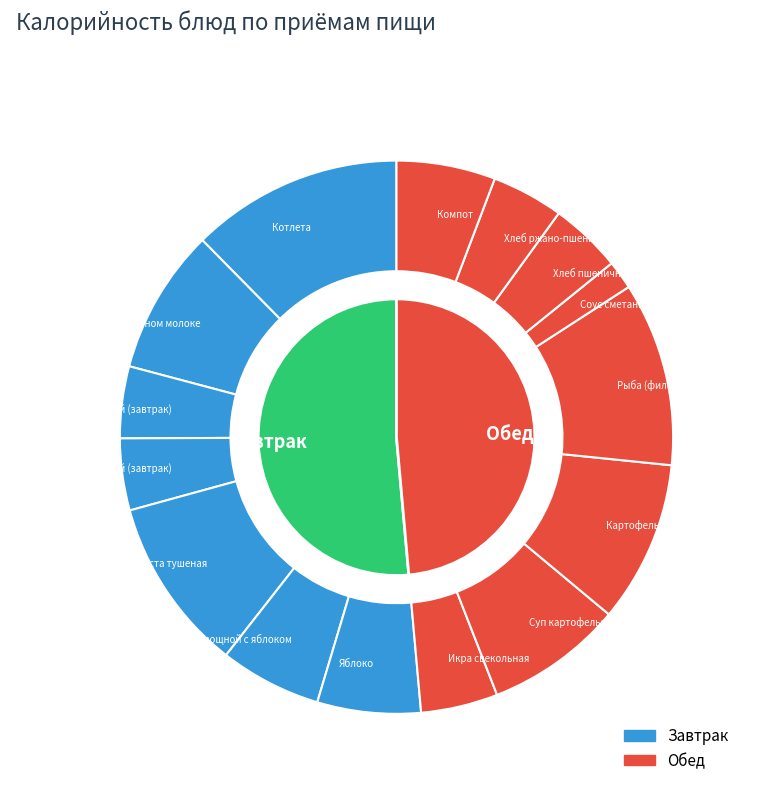

Is it true that Соус сметанный с томатом is 11% of the pie?

False